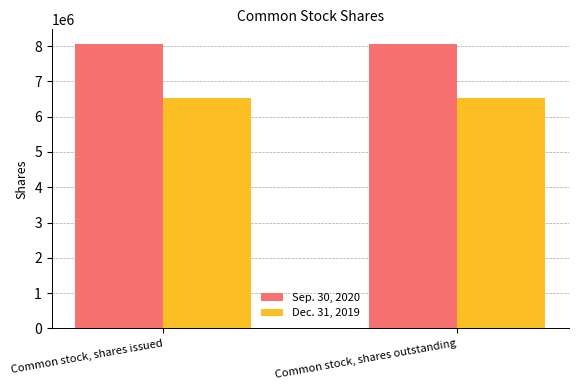

What is the total value across all series at Common stock, shares issued?

14610086